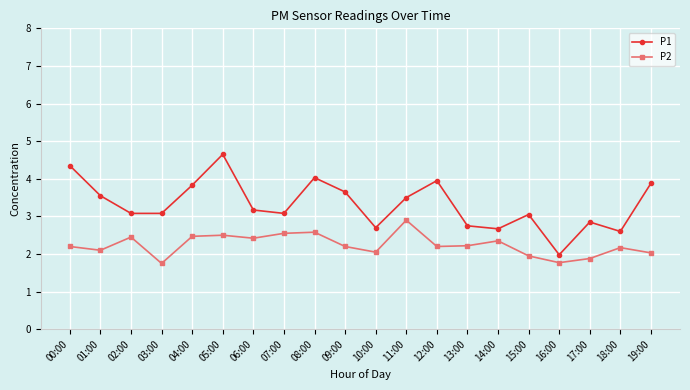

How many lines are shown in the chart?

2